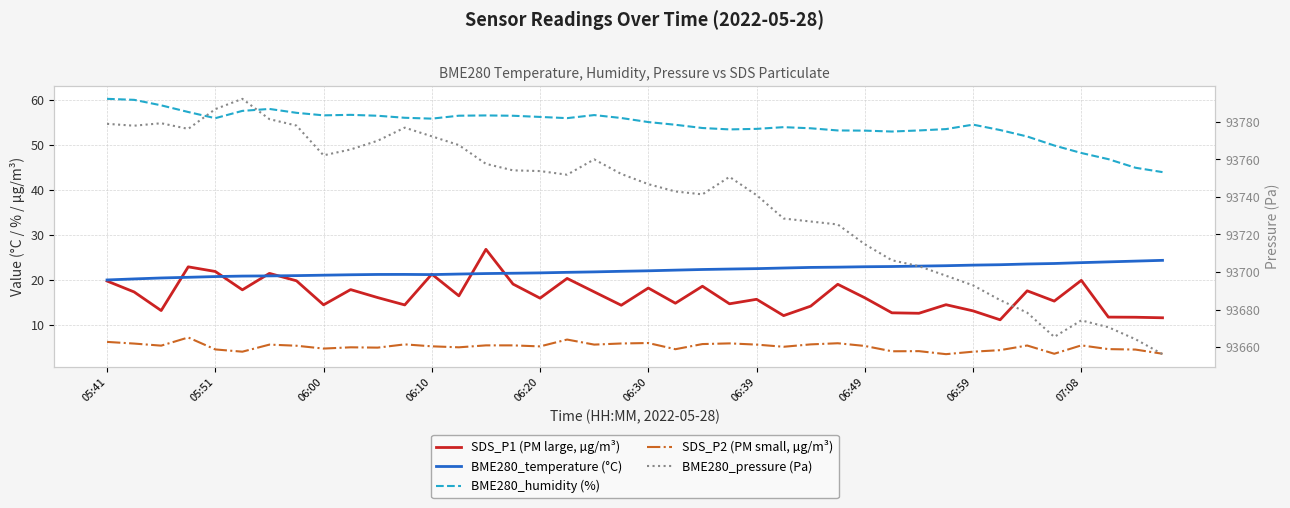

The BME280_temperature (°C) series shows 20.6 at 06:10. True or false?

True